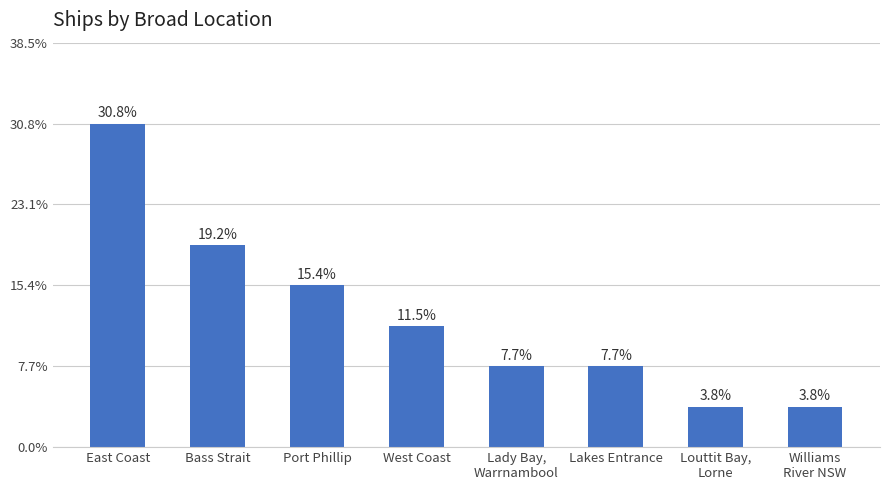

Does the chart contain any negative values?

No